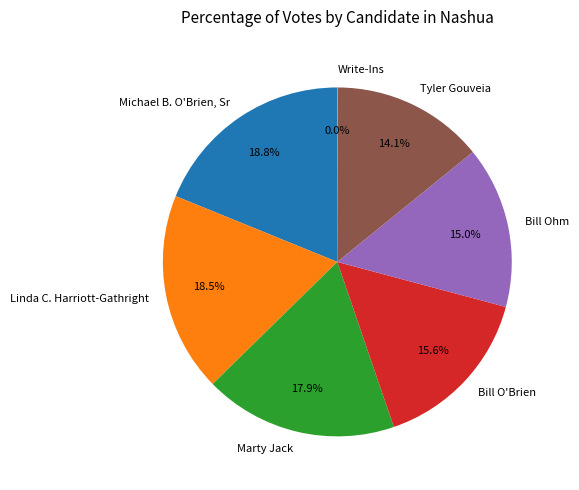

Is there any slice that represents more than half of the pie?

No